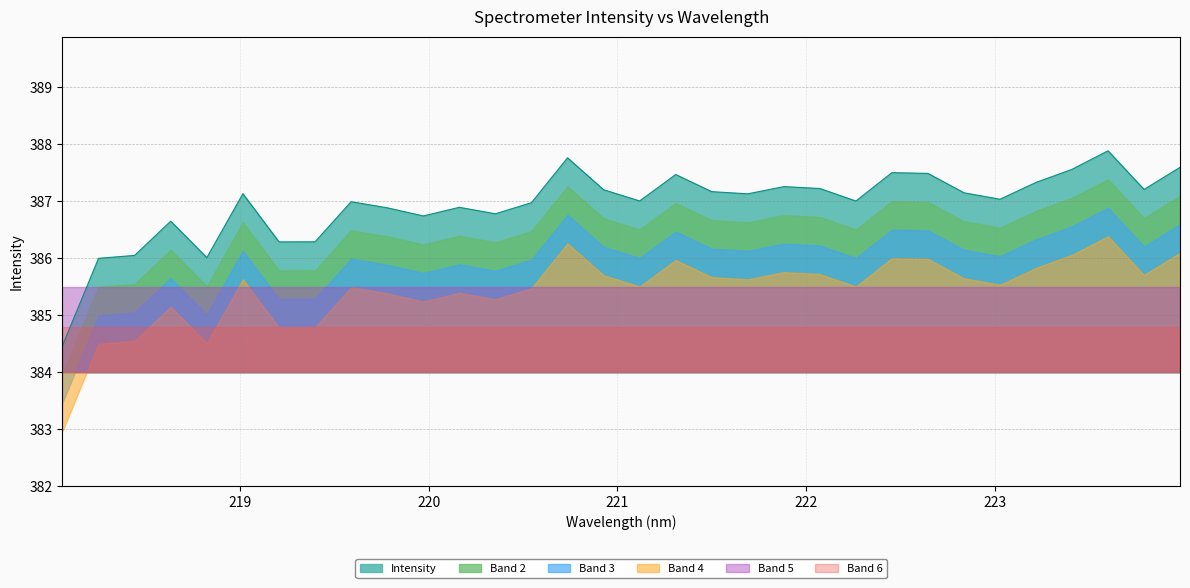

What is the label of the 31st point from the left?

223.7895